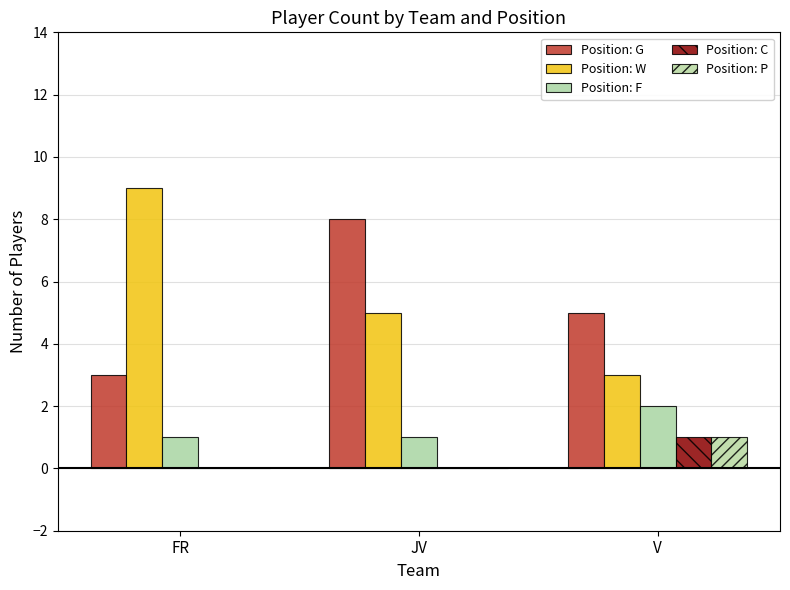

Is it true that Position: W equals 8 at JV?

False